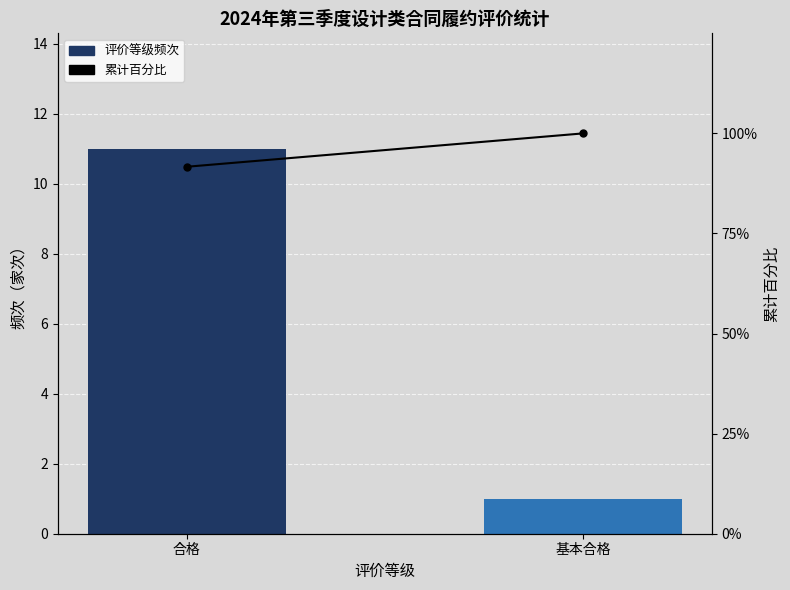

How many groups of bars are there?

2